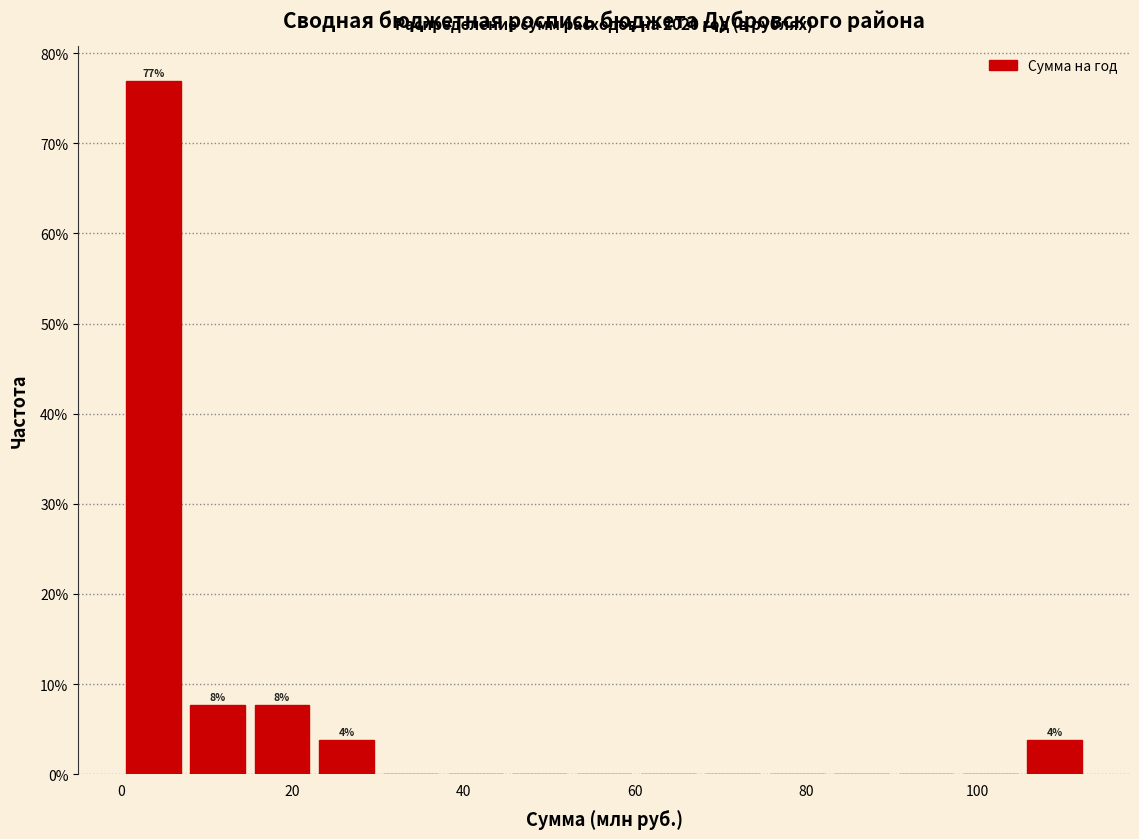

Around what value on the x-axis is the tallest bar? Give the approximate position of its centre, as read against the axis.

4